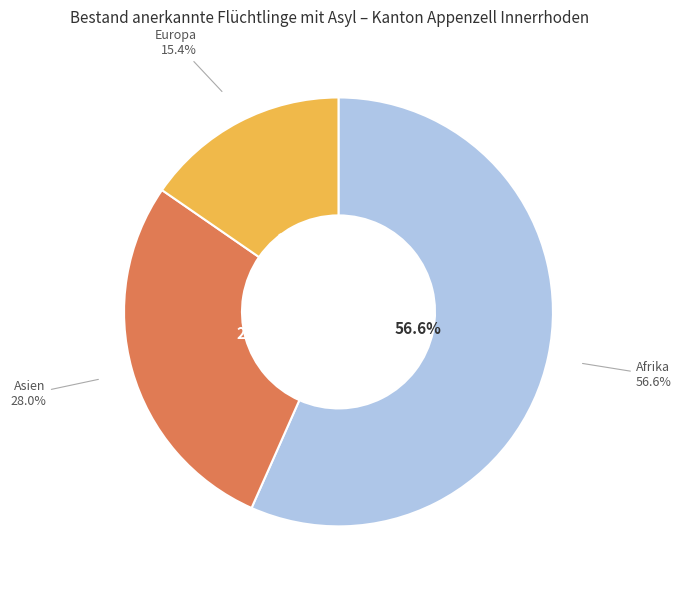

Which slice is the largest?

Afrika